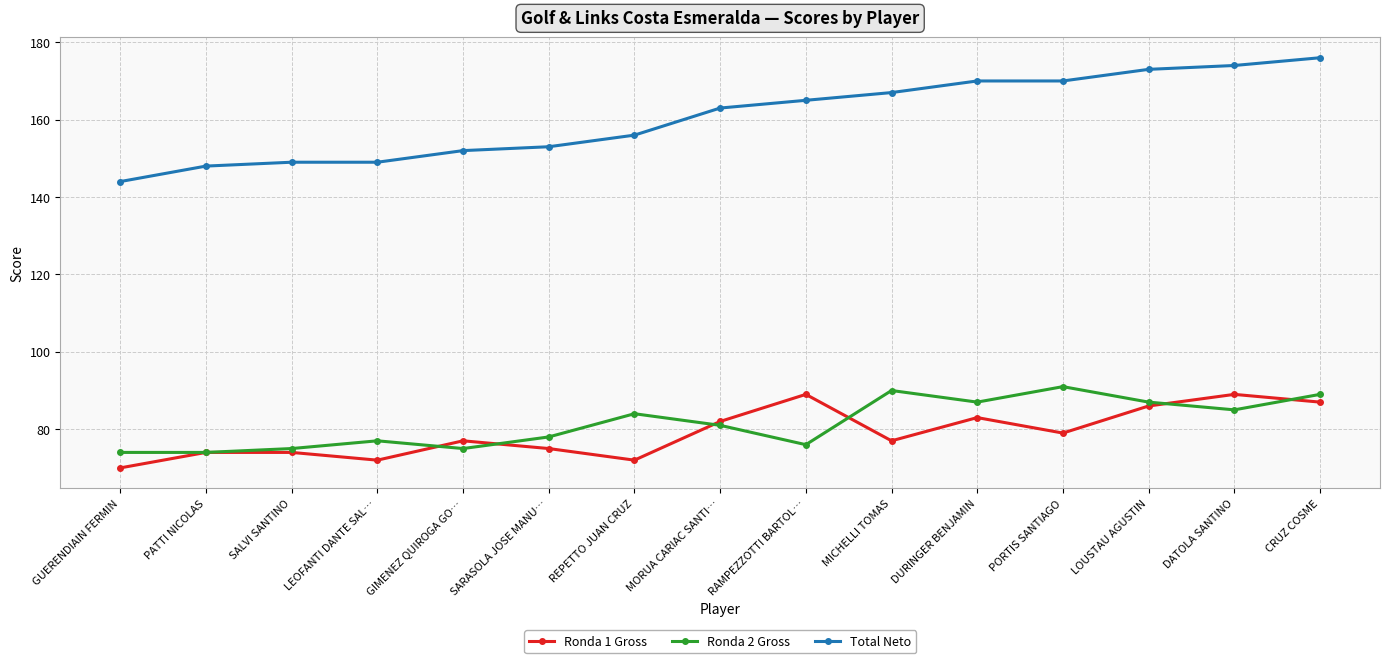

How many categories are shown in the chart?

15